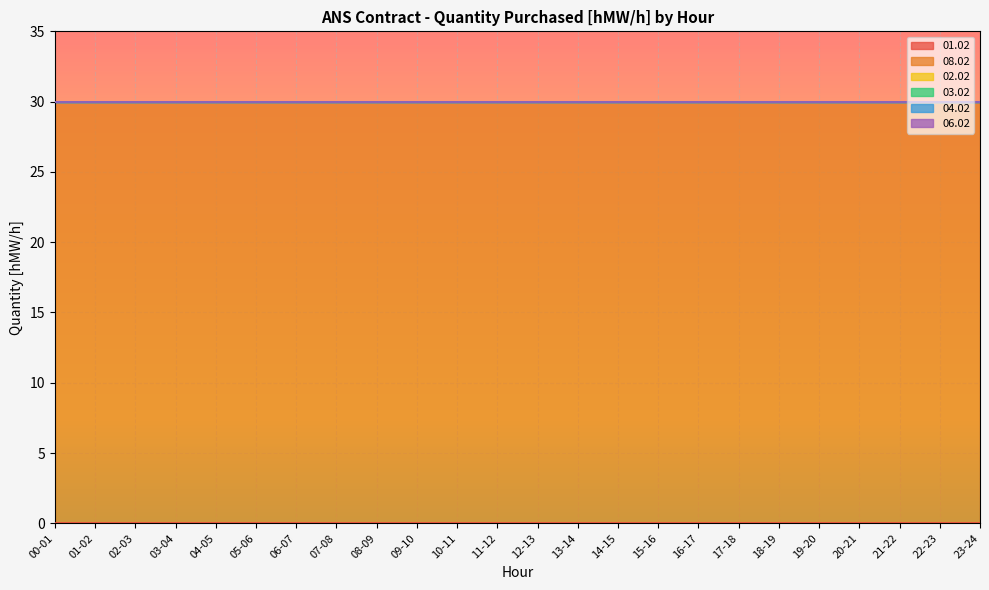

True or false: 08.02 and 03.02 intersect in this chart.

False